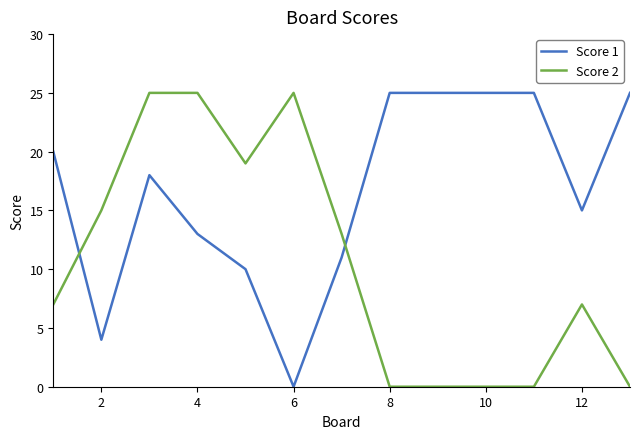

Which series has the largest total across all categories?

Score 1